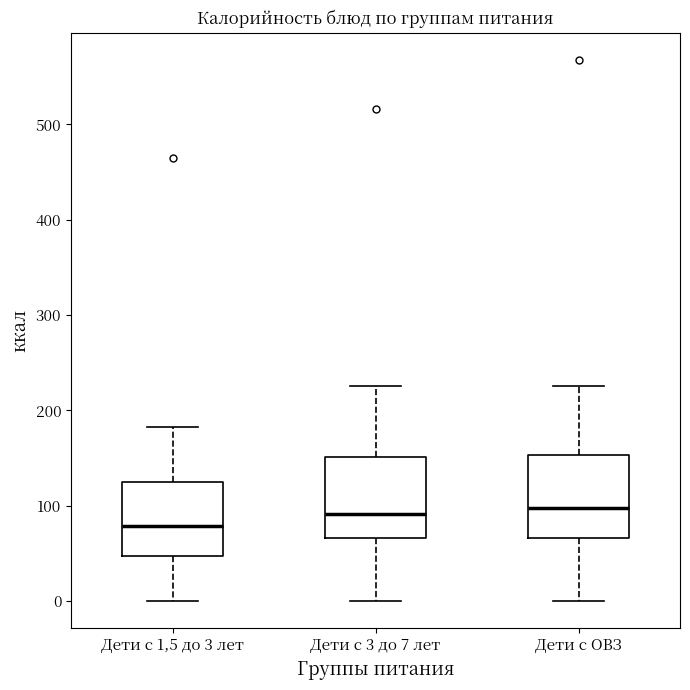

Reading left to right, transcribe this box plot: for each box, give where its median line is, the range the box spans, and where its two whiskers end, as read against the y-axis. The values are not printed on the chart, so give them approximately, as read against the axis.

Дети с 1,5 до 3 лет: median 80, box 50 to 130, whiskers 0 to 180
Дети с 3 до 7 лет: median 90, box 70 to 150, whiskers 0 to 230
Дети с ОВЗ: median 100, box 70 to 150, whiskers 0 to 230